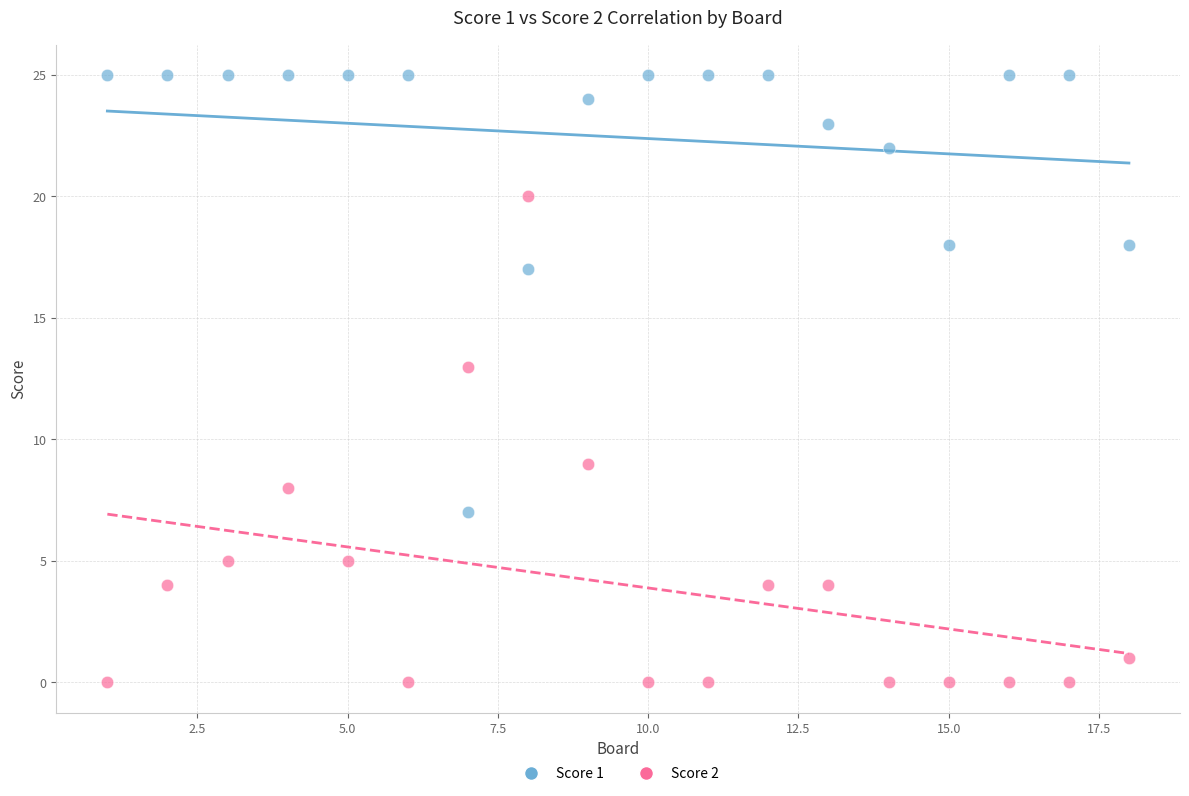

What is the X range (max minus min) for the scatter plot?

17